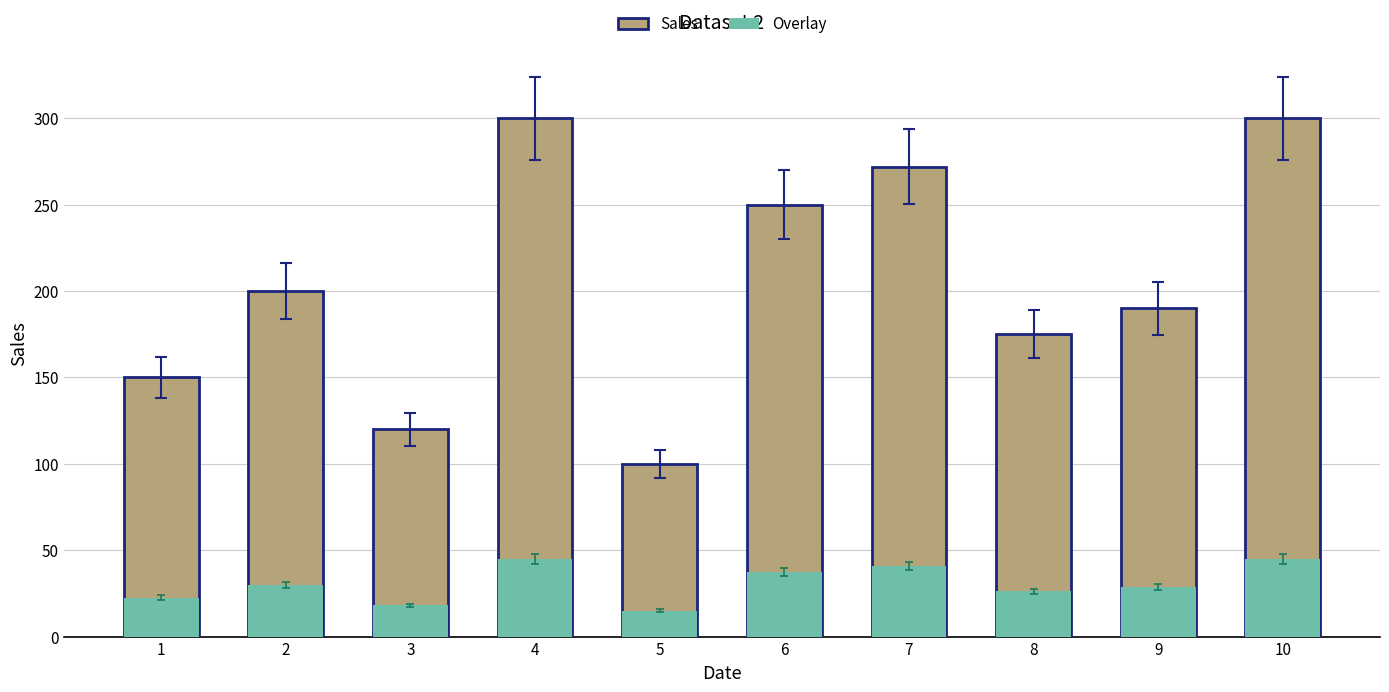

Reading right to left, extract all data points from this chart.

Sales: 300.0	190.0	175.0	272.0	250.0	100.0	300.0	120.0	200.0	150.0
Overlay: 45.0	28.5	26.2	40.8	37.5	15.0	45.0	18.0	30.0	22.5